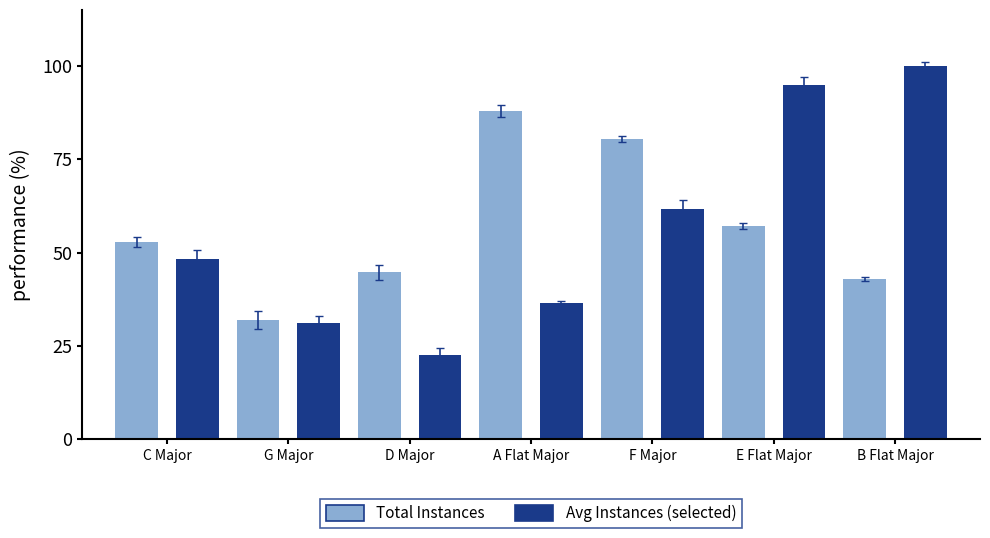

How many values in the Avg Instances (selected) series are below 48?

3